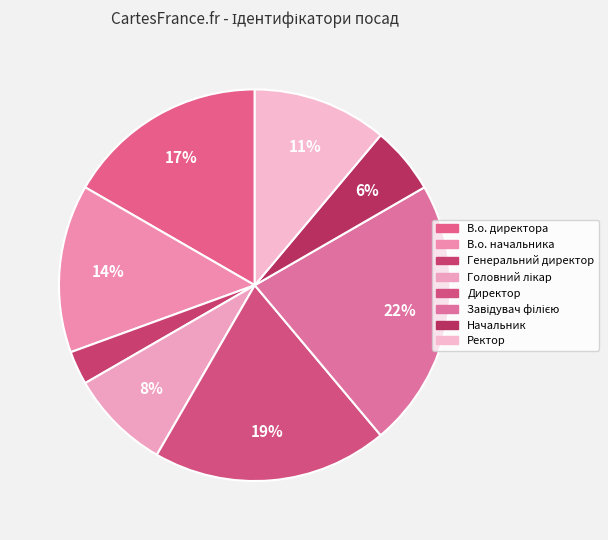

Count the number of slices in the pie.

8